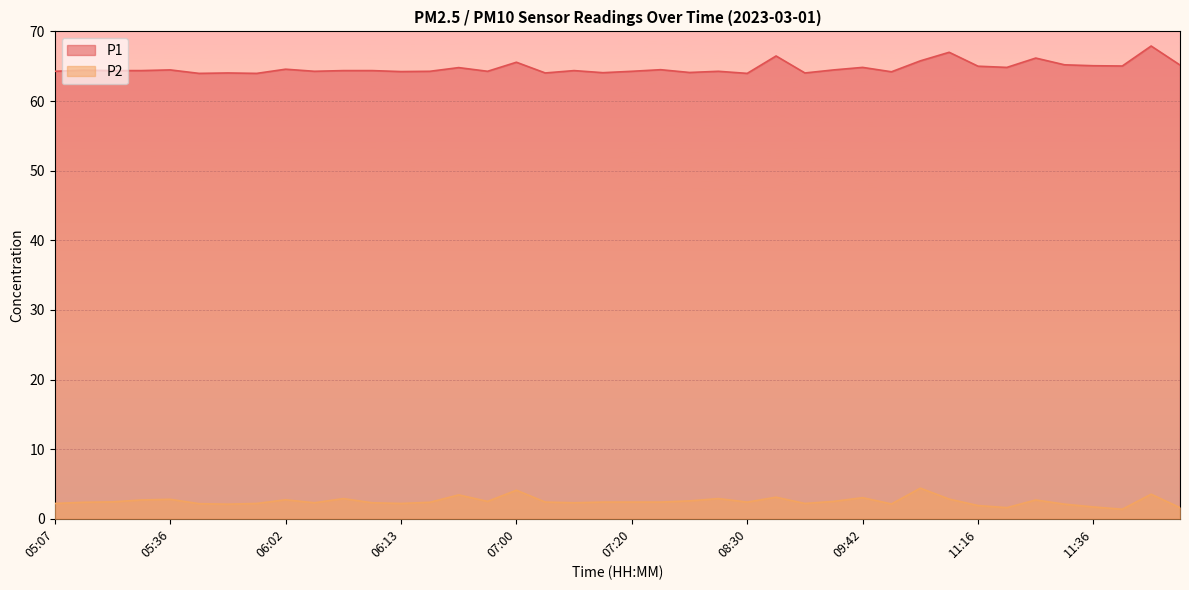

Which series has the largest range (max minus min)?

P1